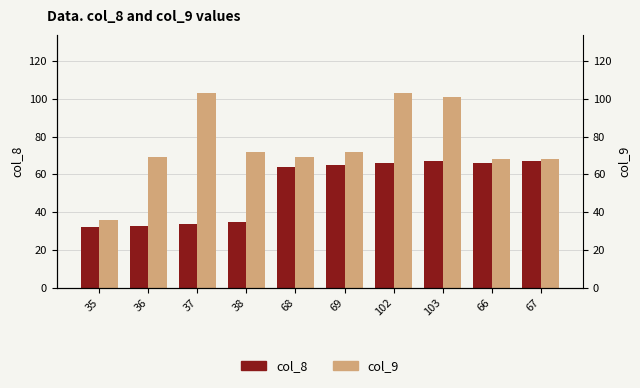

Is it true that col_8 equals 19 at 103?

False